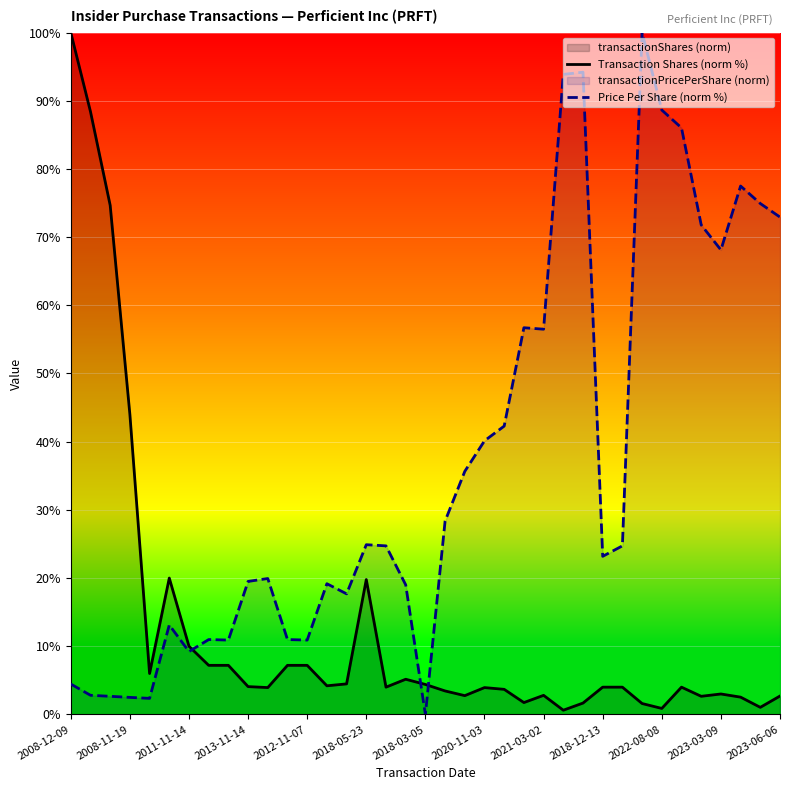

What is the greatest value displayed?

100.0